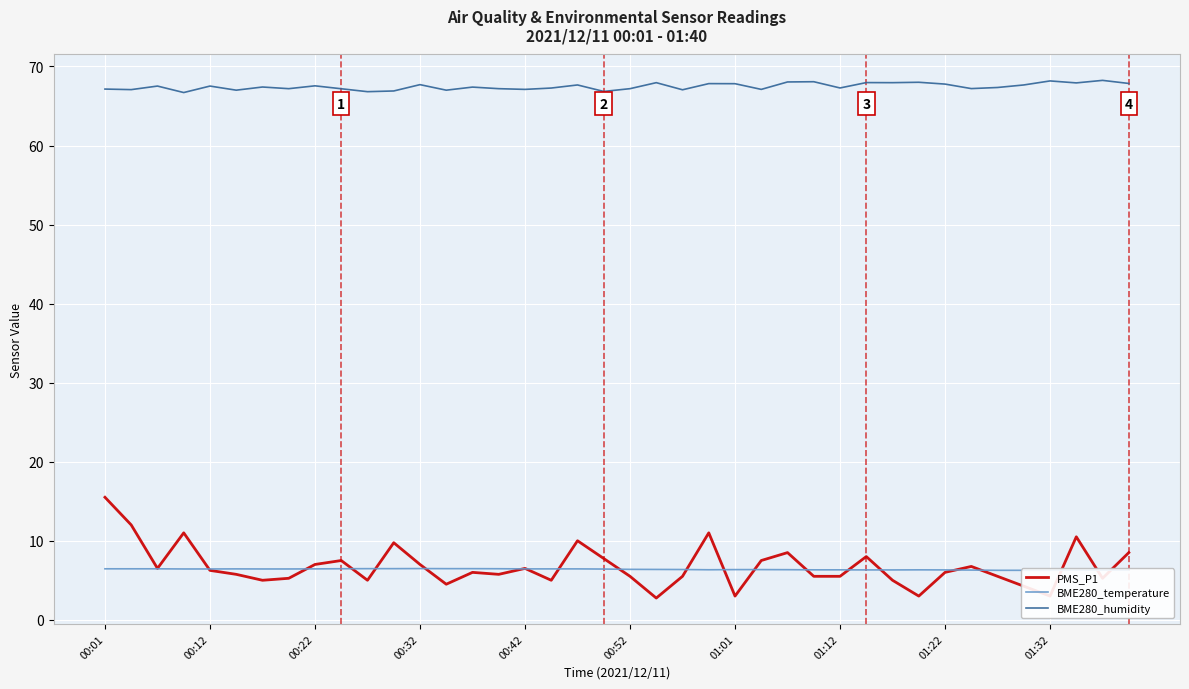

What are all the series names shown in the legend?

PMS_P1, BME280_temperature, BME280_humidity